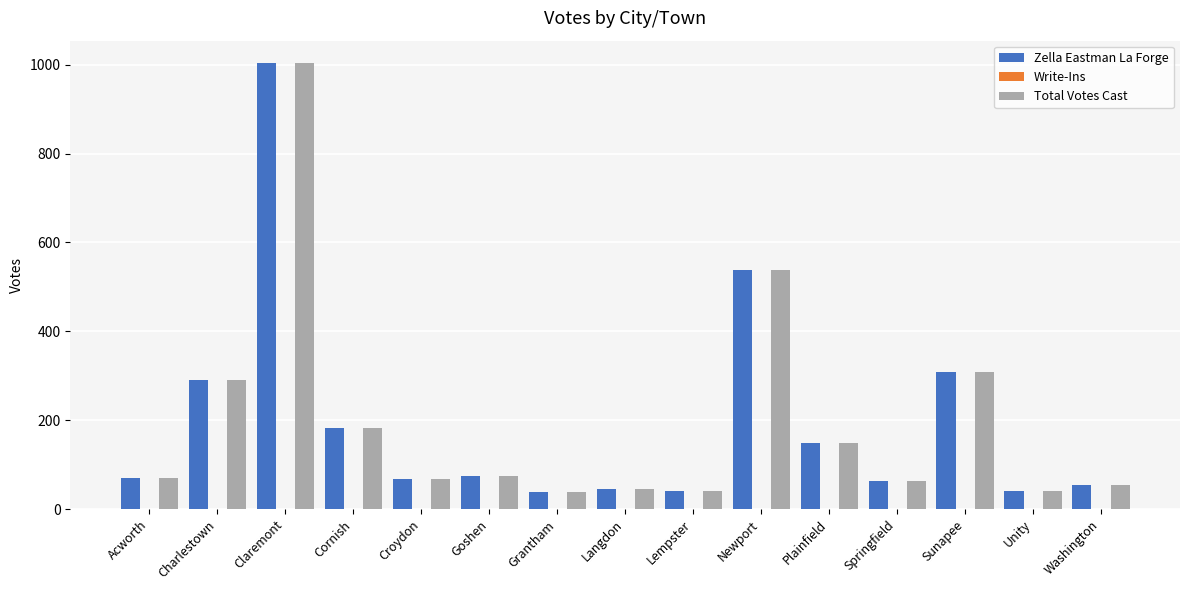

Where is Zella Eastman La Forge nearest to the value 521?

Newport